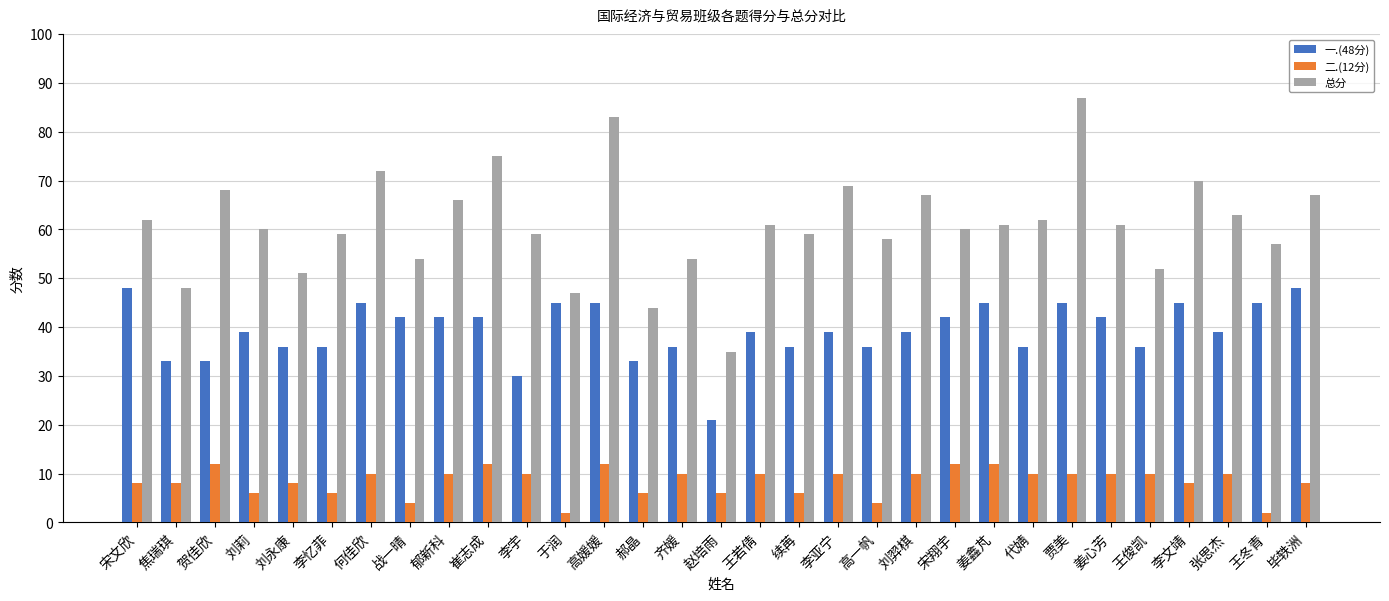

The 一.(48分) series shows 39 at 李亚宁. True or false?

True